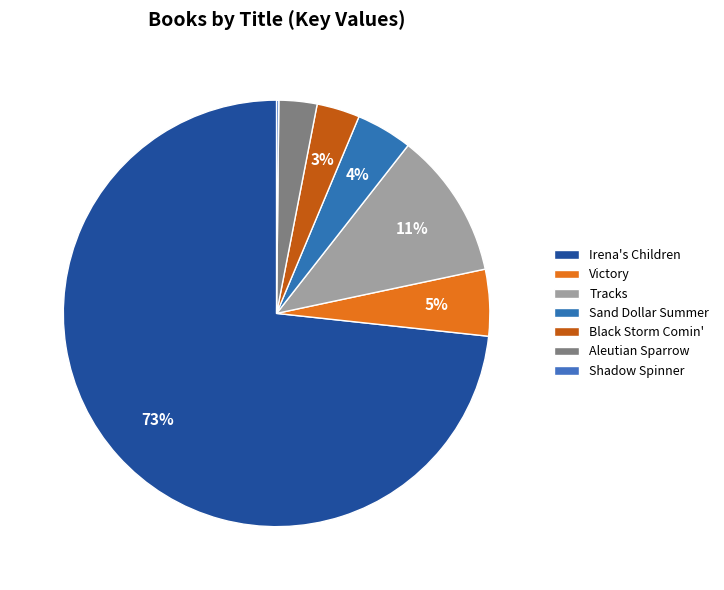

Rank the categories by value from highest to lowest.

Irena's Children, Tracks, Victory, Sand Dollar Summer, Black Storm Comin', Aleutian Sparrow, Shadow Spinner